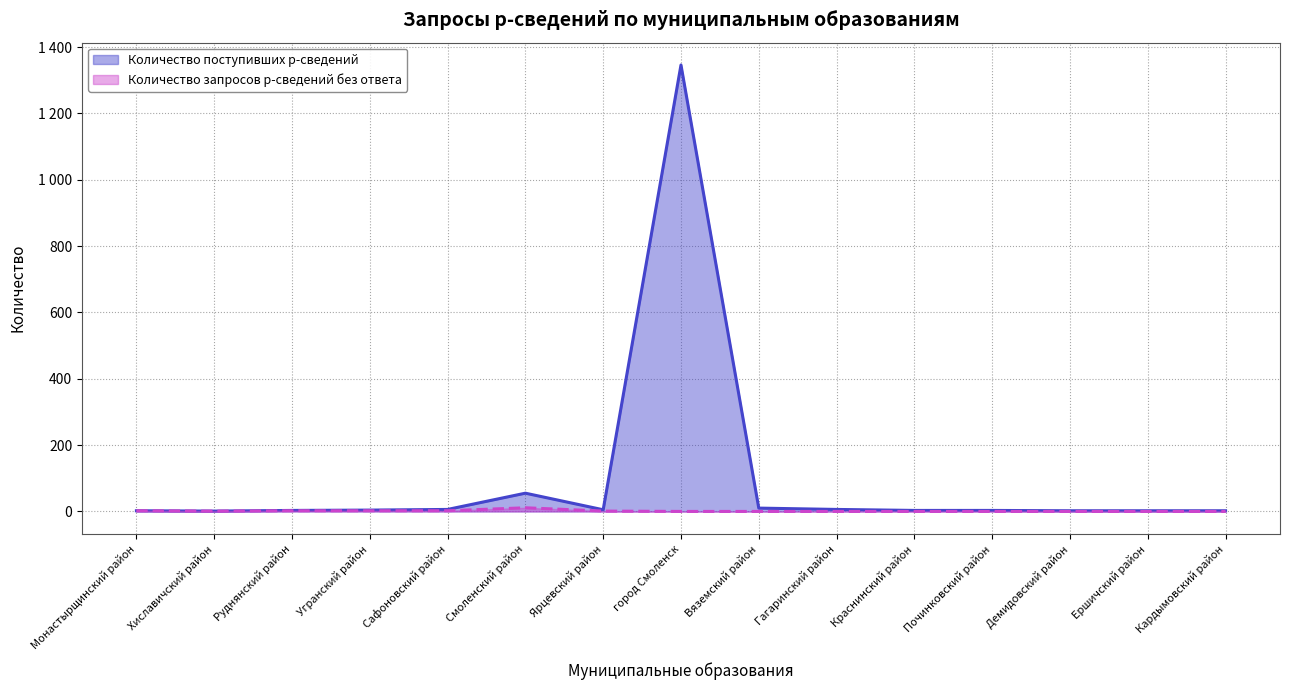

Reading right to left, list all the values displayed in this chart.

Количество поступивших р-сведений: 2	2	2	3	3	6	10	1346	5	55	6	4	3	1	2
Количество запросов р-сведений без ответа: 0	0	0	0	0	0	0	0	1	11	2	2	2	1	2